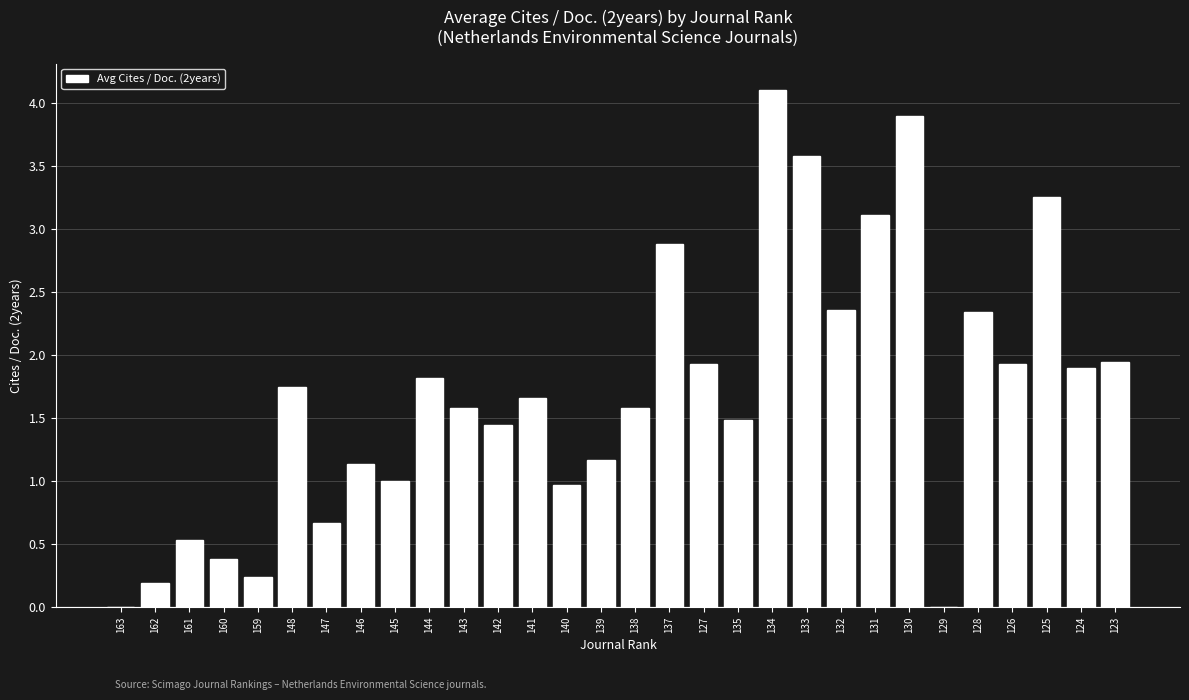

What is the sum of all values?

50.9